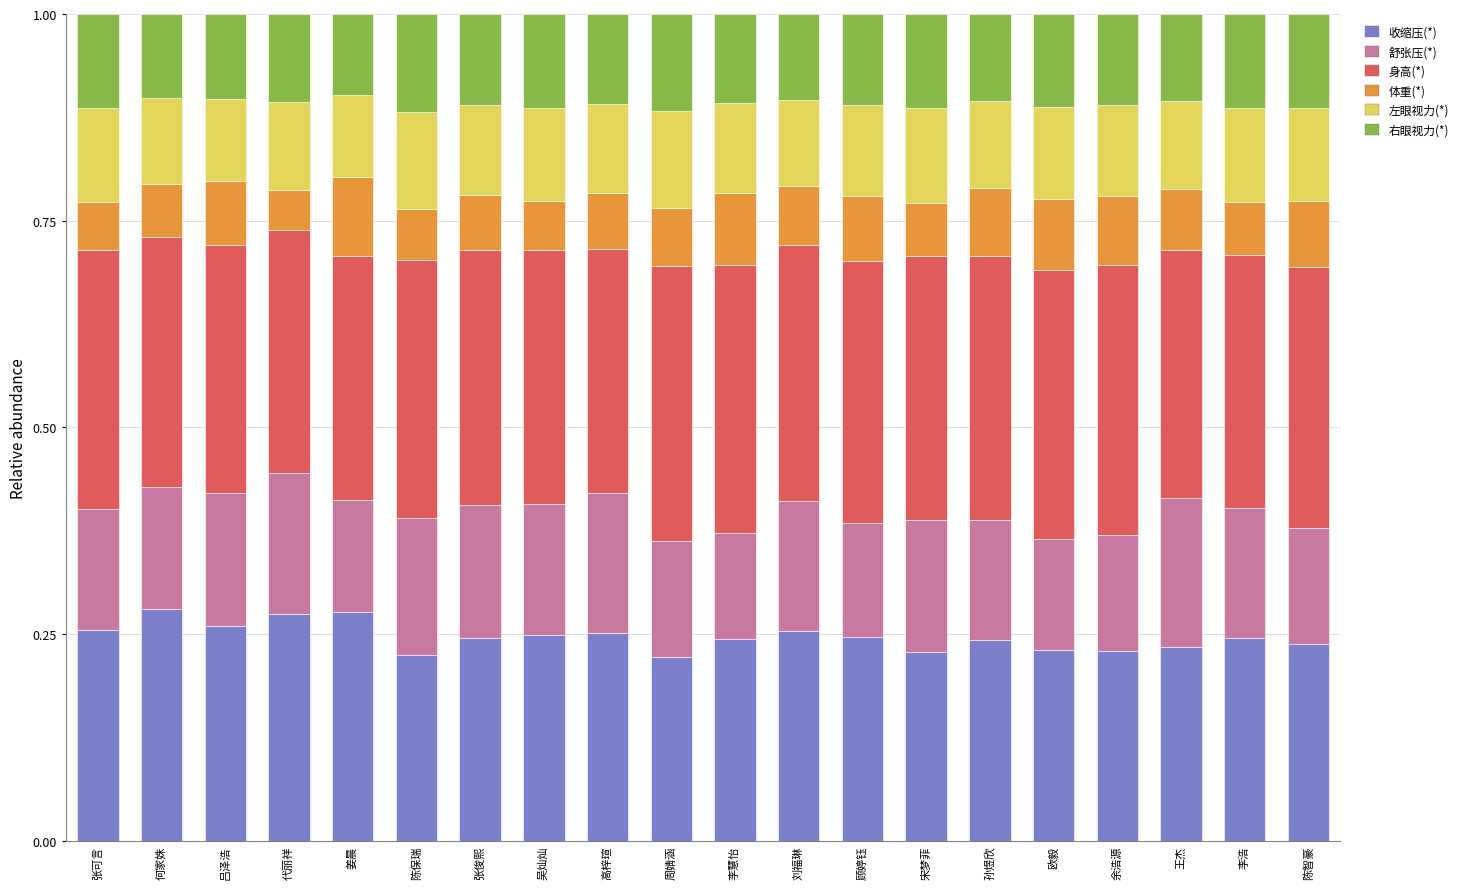

Is it true that 收缩压(*) equals 0.1 at 吕泽浩?

False